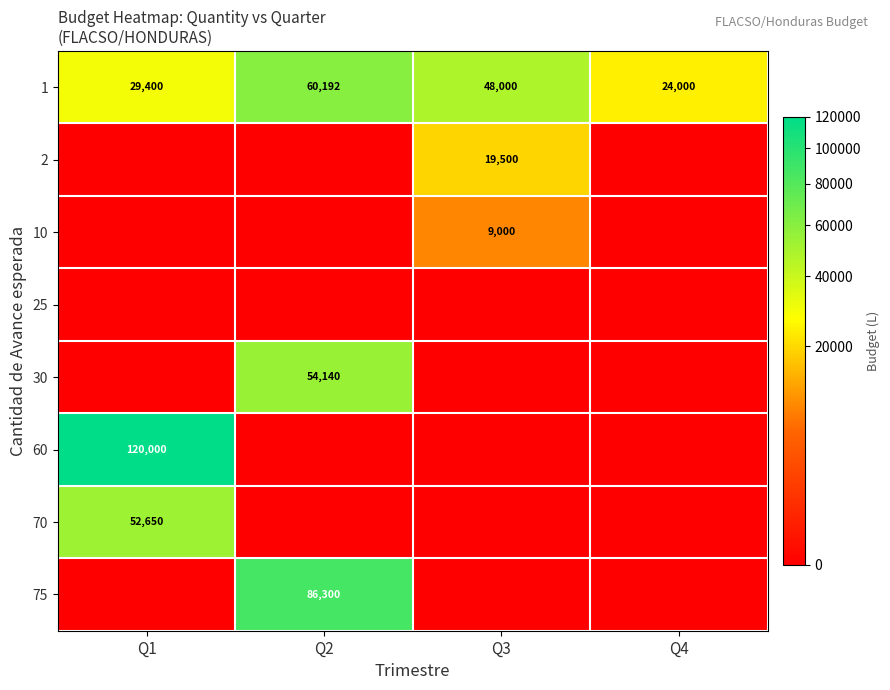

The 2 series shows 34980 at Q3. True or false?

False